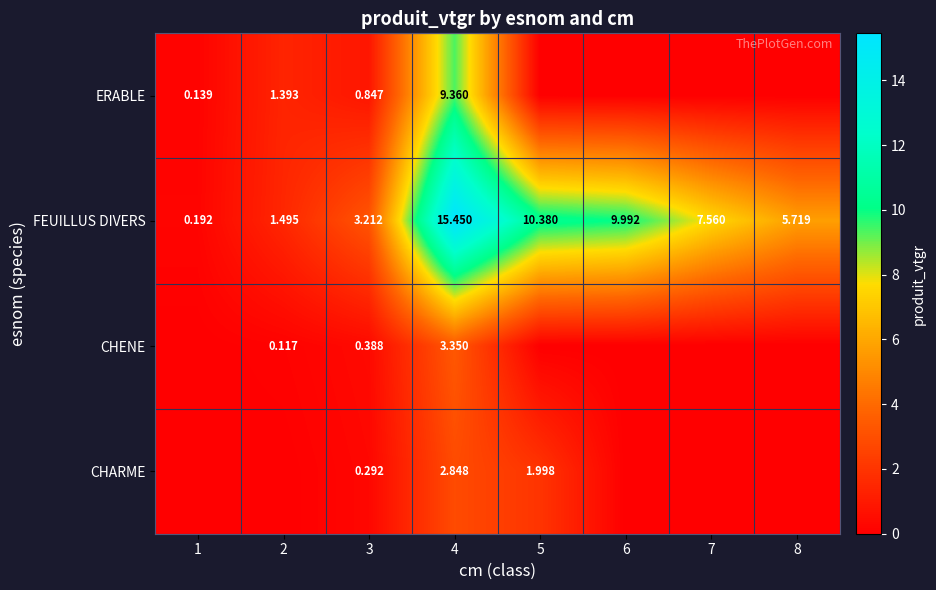

At 3, list the series in order from largest to smallest.

FEUILLUS DIVERS, ERABLE, CHENE, CHARME